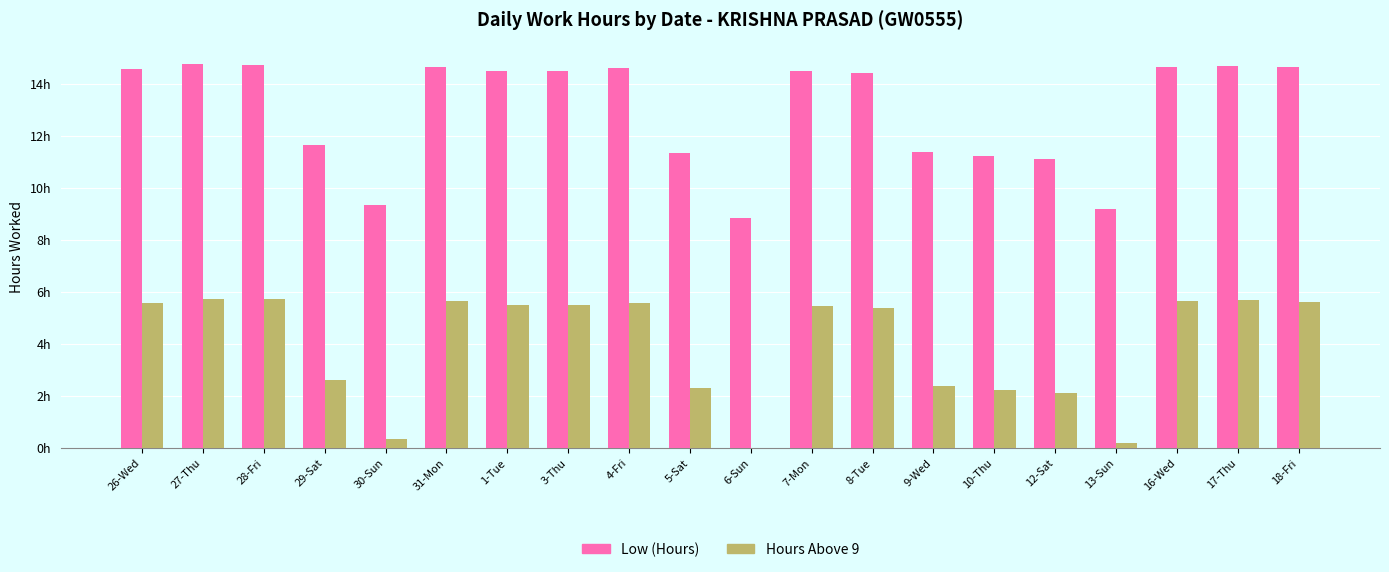

Reading left to right, transcribe all the data shown in this chart.

Low (Hours): 14.6	14.7	14.7	11.6	9.3	14.6	14.5	14.5	14.6	11.3	8.8	14.5	14.4	11.4	11.2	11.1	9.2	14.7	14.7	14.6
Hours Above 9: 5.6	5.7	5.7	2.6	0.3	5.6	5.5	5.5	5.6	2.3	0.0	5.5	5.4	2.4	2.2	2.1	0.2	5.7	5.7	5.6